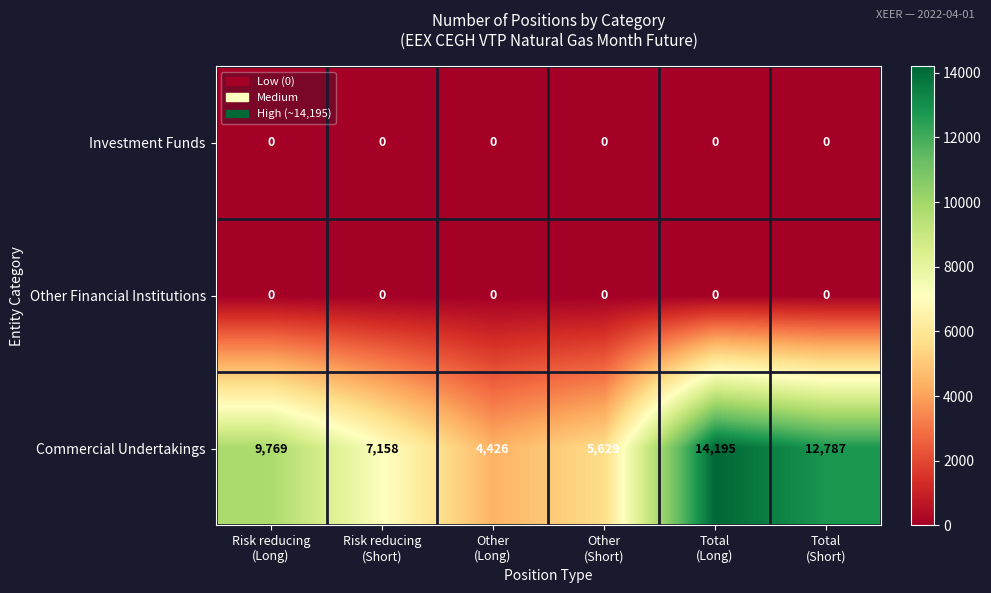

What is the maximum value shown in the chart?

14195